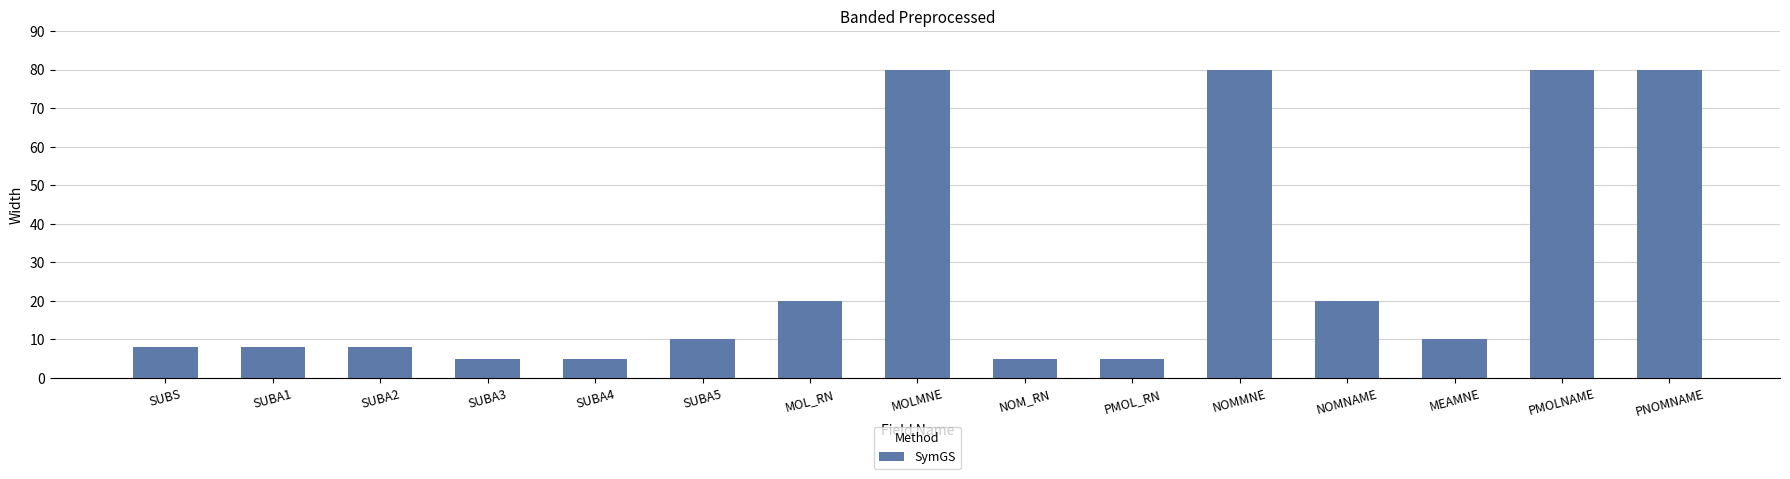

Between MEAMNE and SUBA4, which is larger?

MEAMNE